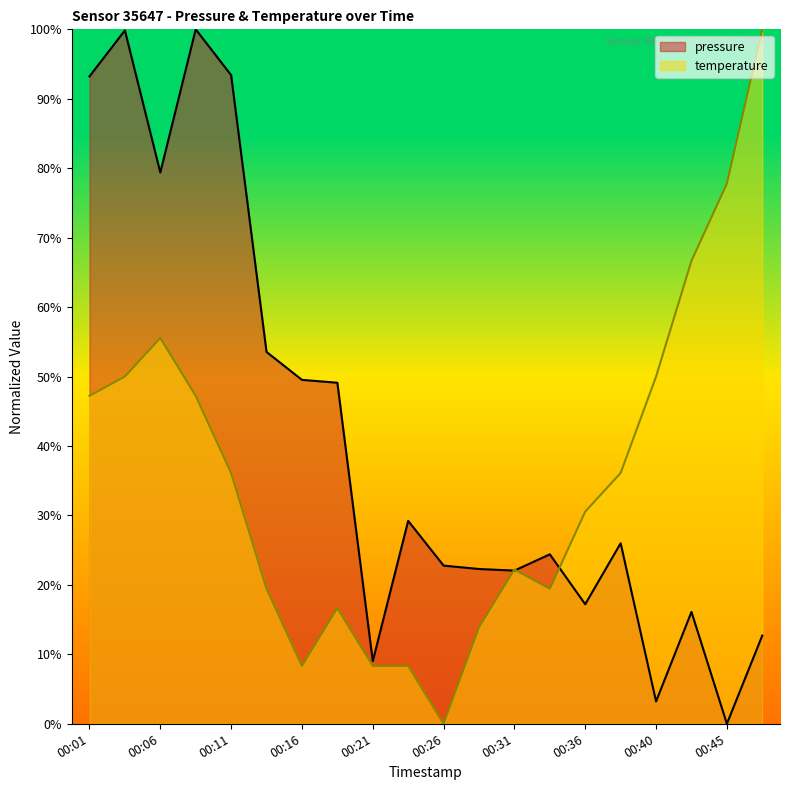

Between which two adjacent categories do temperature and pressure first intersect?

00:28 and 00:31